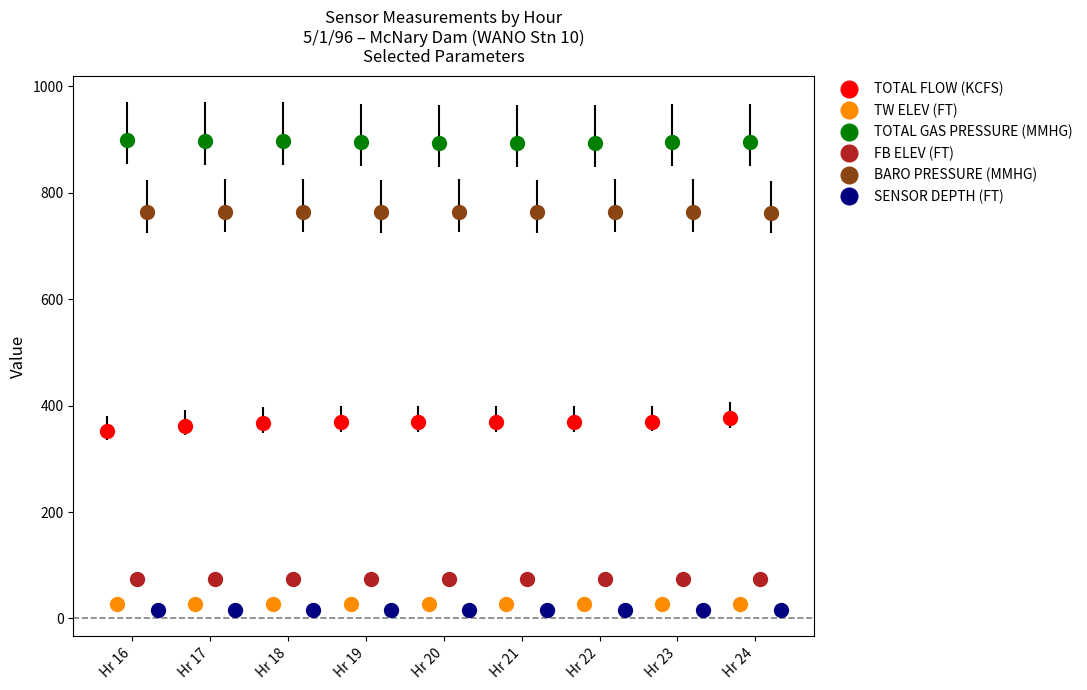

What is the lowest value of the TOTAL FLOW (KCFS) series?

352.2